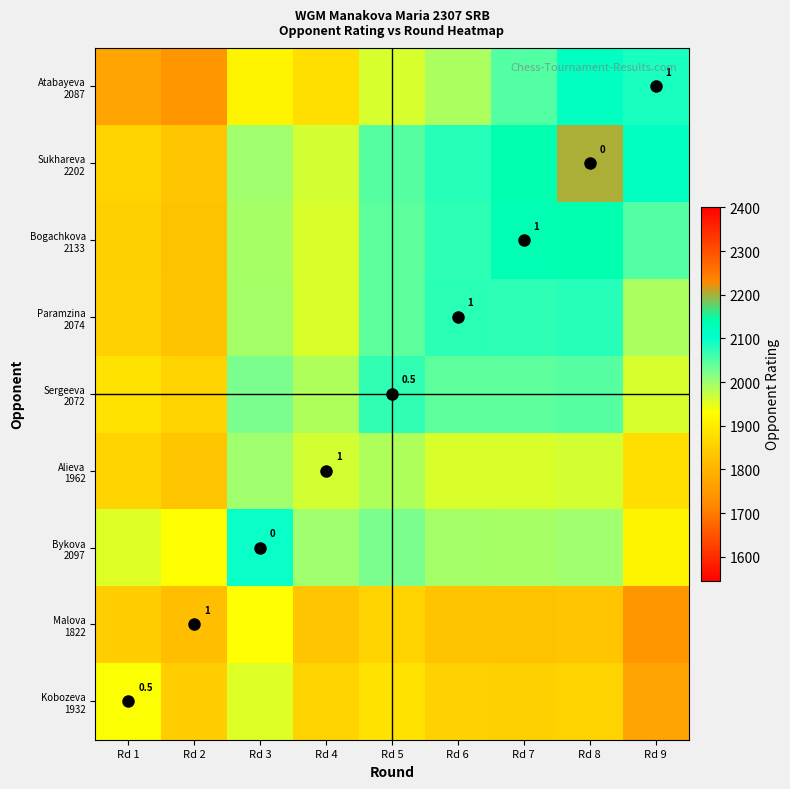

Rank the series at Rd 4 from lowest to highest value.

Malova 1822, Kobozeva 1932, Atabayeva 2087, Bogachkova 2133, Paramzina 2074, Alieva 1962, Sukhareva 2202, Sergeeva 2072, Bykova 2097